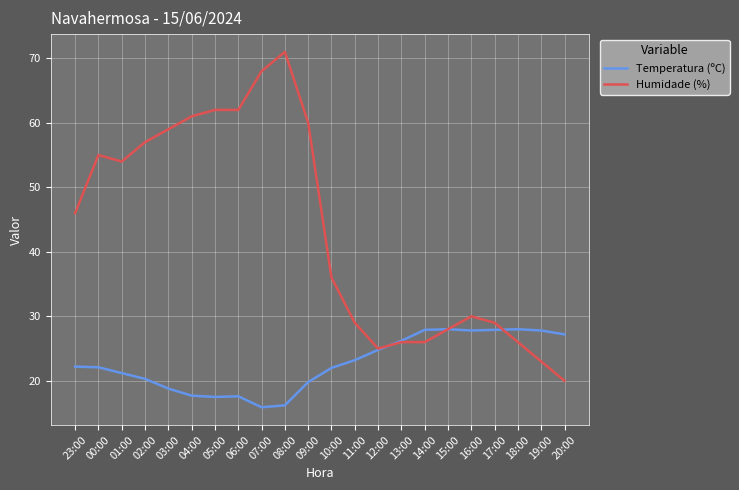

At which category is the sum across all series the highest?

08:00